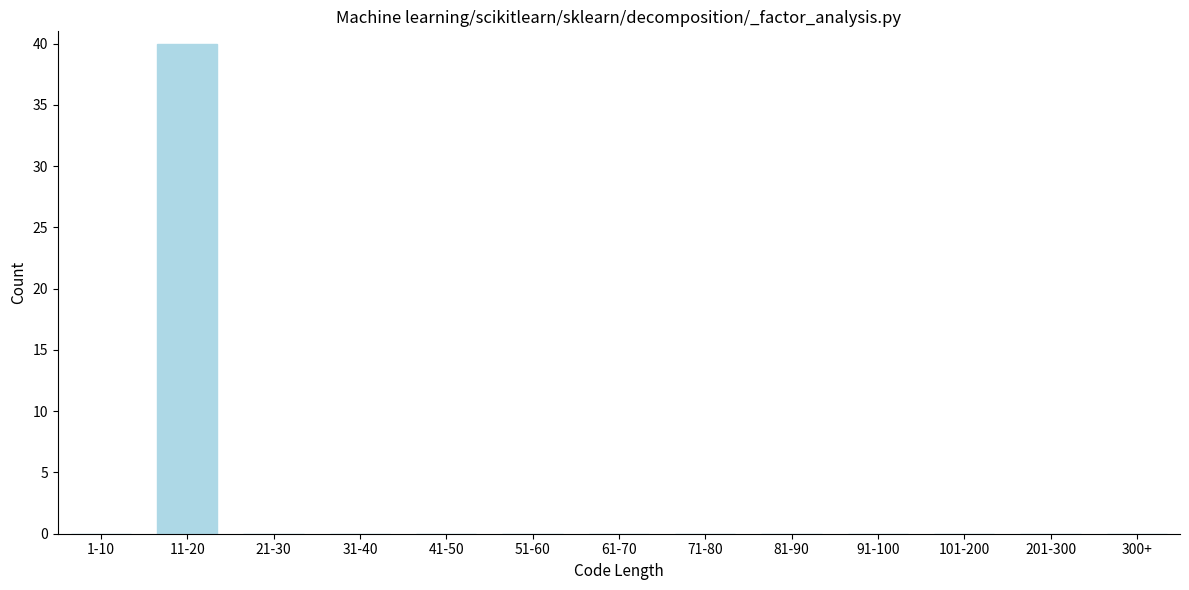

Reading right to left, what are all the values shown in this chart?

300+=0	201-300=0	101-200=0	91-100=0	81-90=0	71-80=0	61-70=0	51-60=0	41-50=0	31-40=0	21-30=0	11-20=40	1-10=0